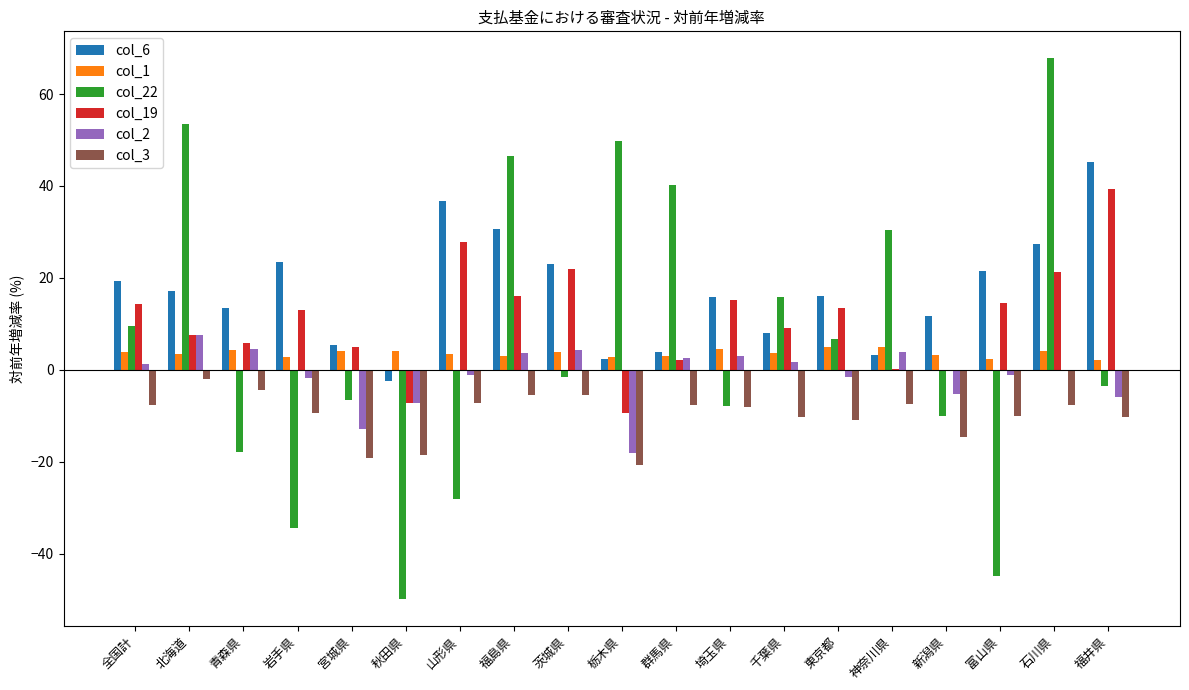

The col_2 series shows -7.1 at 秋田県. True or false?

True